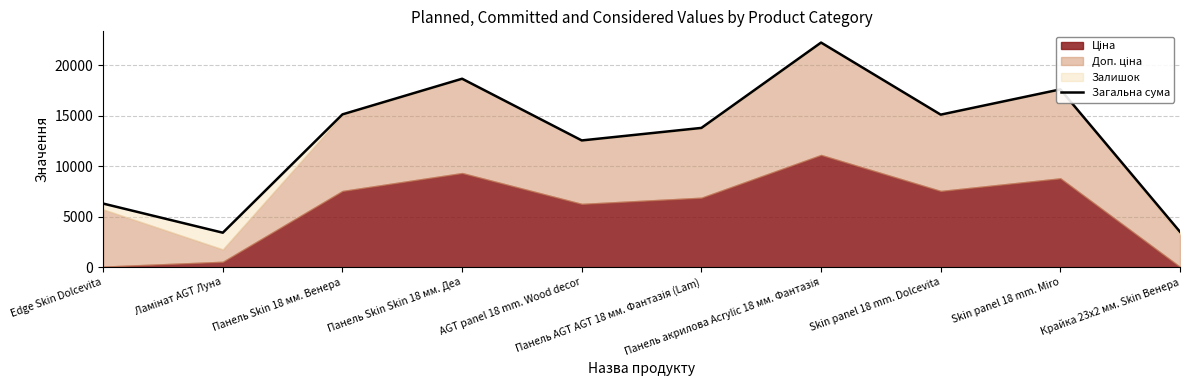

What is the sum of all values?

128302.4